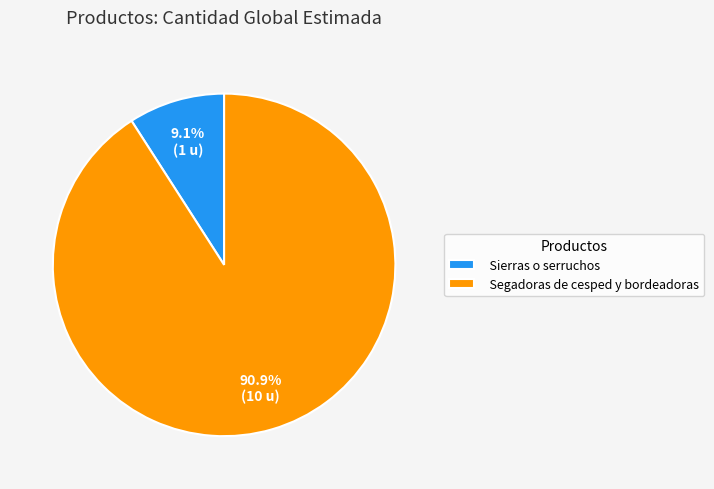

Does Segadoras de cesped y bordeadoras represent more than half of the total?

Yes